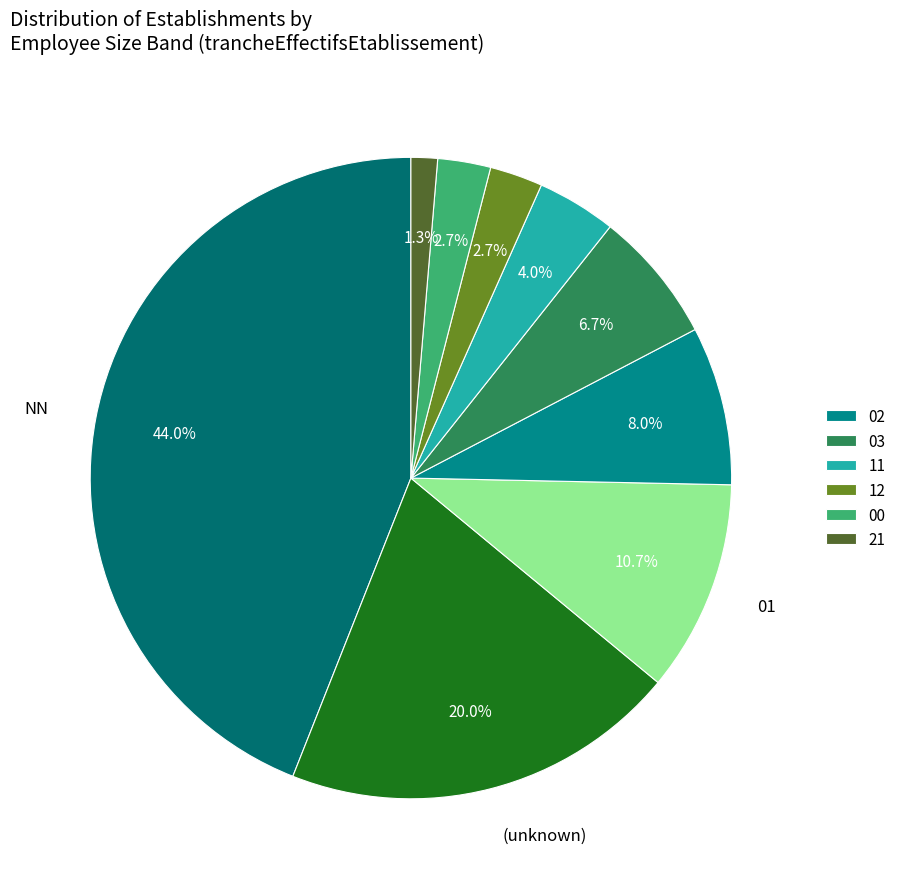

Rank the categories by value from highest to lowest.

NN, , 01, 02, 03, 11, 12, 00, 21